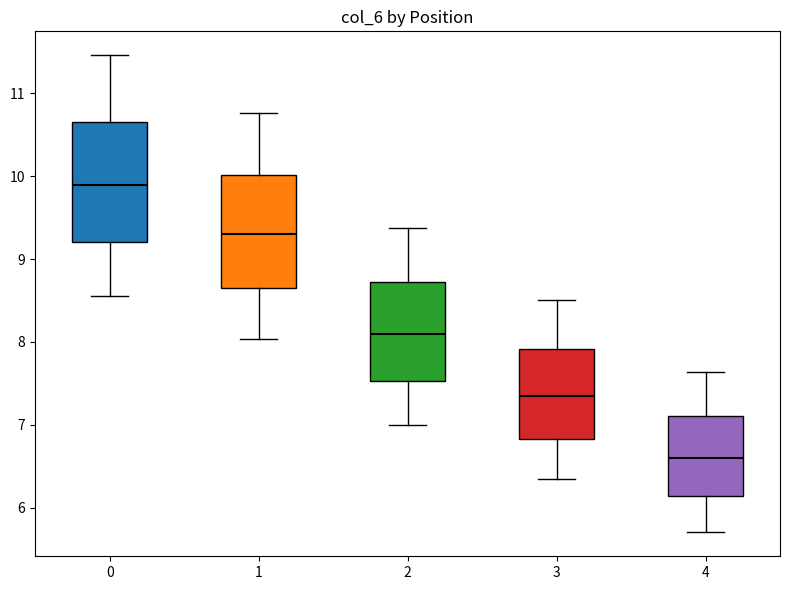

Reading left to right, read every box against the y-axis: the position of its median line, the range the box covers, and the ends of its whiskers. The values are not printed on the chart, so give them approximately, as read against the axis.

0: median 9.9, box 9.2 to 10.7, whiskers 8.6 to 11.5
1: median 9.3, box 8.6 to 10.0, whiskers 8.0 to 10.8
2: median 8.1, box 7.5 to 8.7, whiskers 7.0 to 9.4
3: median 7.4, box 6.8 to 7.9, whiskers 6.3 to 8.5
4: median 6.6, box 6.1 to 7.1, whiskers 5.7 to 7.6